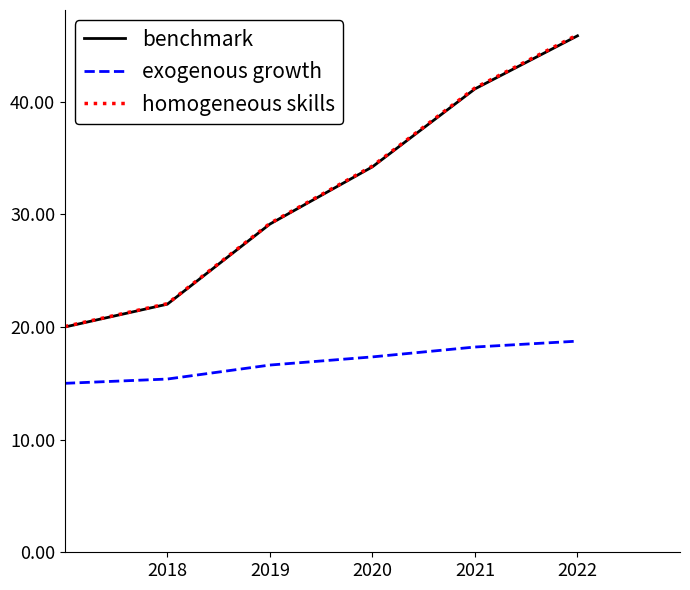

Does the chart have visible grid lines?

No